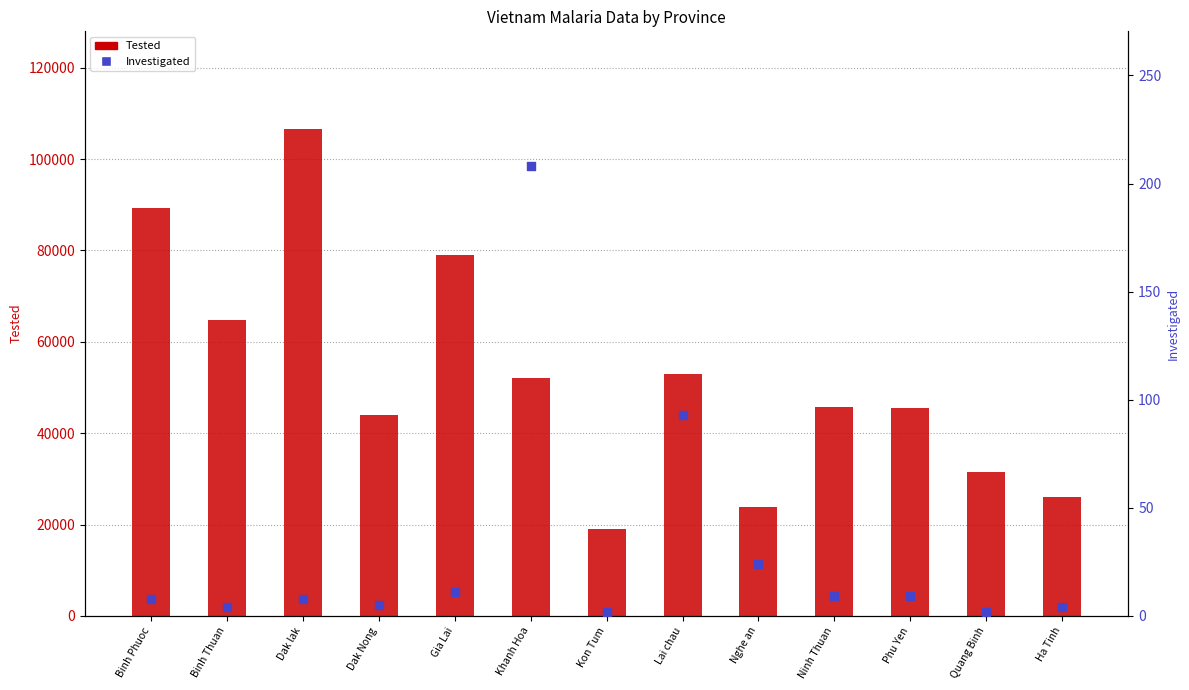

What are all the series names shown in the legend?

Tested, Investigated